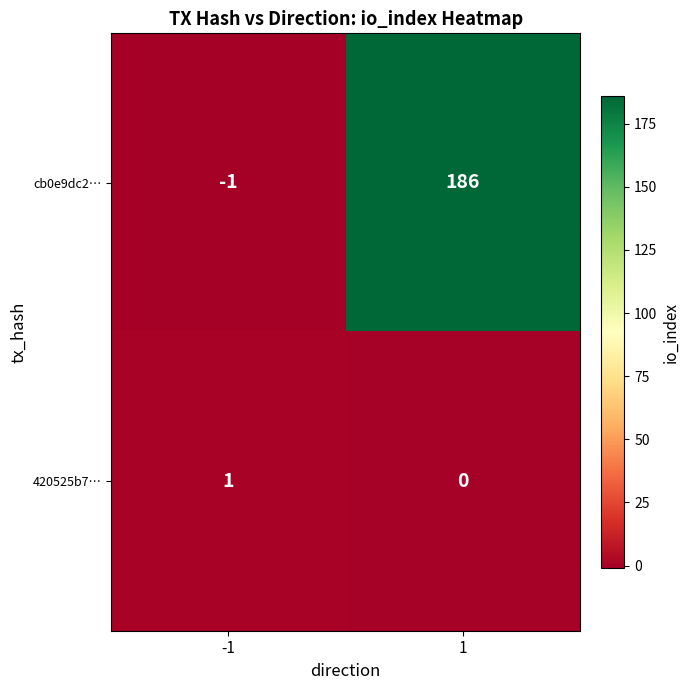

Reading left to right, list all the values displayed in this chart.

cb0e9dc2…: -1=-1	1=186
420525b7…: -1=1	1=0